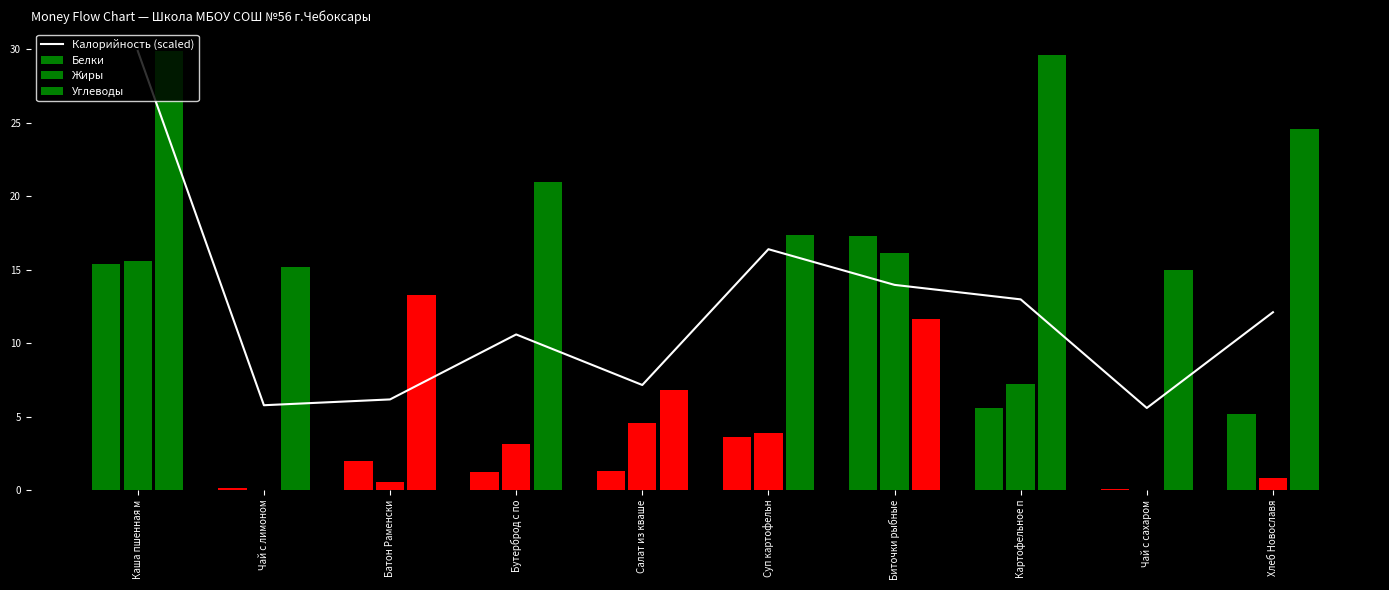

Reading right to left, list all the values displayed in this chart.

Хлеб Новославя=12.1	Чай с сахаром=5.6	Картофельное п=13.0	Биточки рыбные=14.0	Суп картофельн=16.4	Салат из кваше=7.2	Бутерброд с по=10.6	Батон Раменски=6.2	Чай с лимоном=5.8	Каша пшенная м=29.9